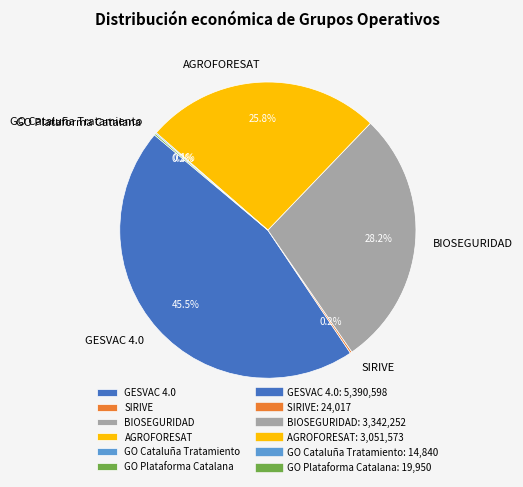

To the nearest percent, what is the average slice percentage?

17%